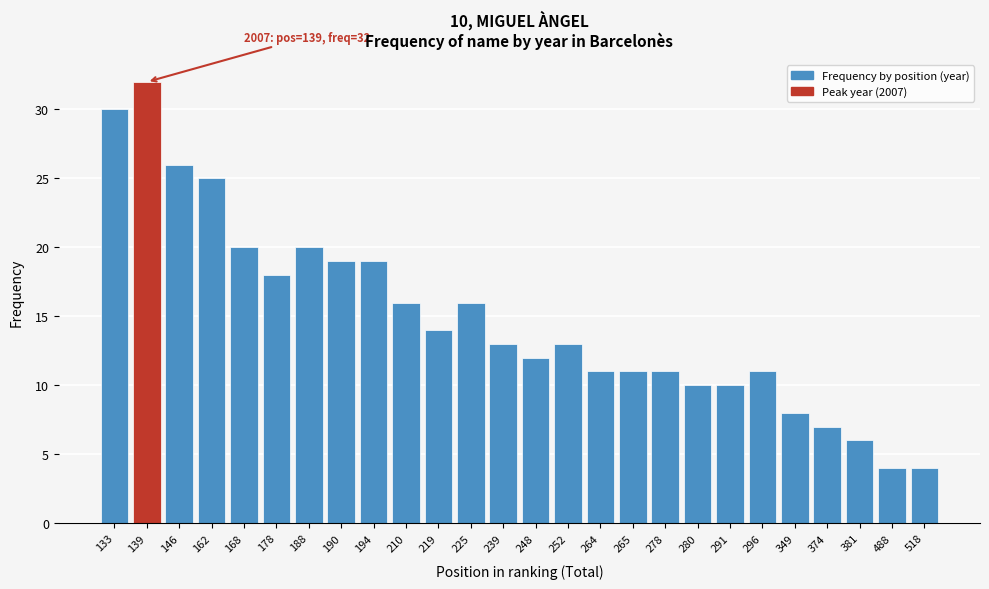

Reading right to left, extract all data points from this chart.

518=4	488=4	381=6	374=7	349=8	296=11	291=10	280=10	278=11	265=11	264=11	252=13	248=12	239=13	225=16	219=14	210=16	194=19	190=19	188=20	178=18	168=20	162=25	146=26	139=32	133=30